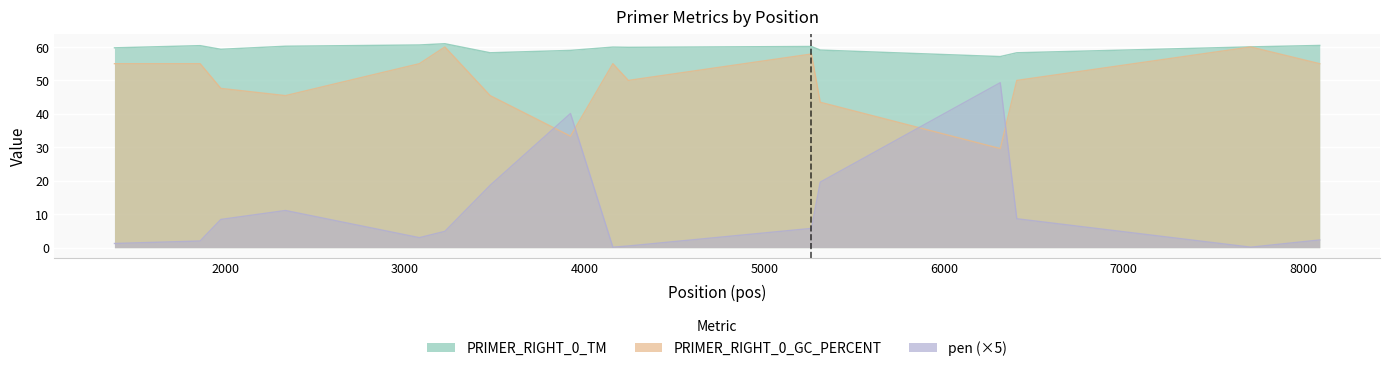

How many values in the PRIMER_RIGHT_0_GC_PERCENT series are below 55?

8